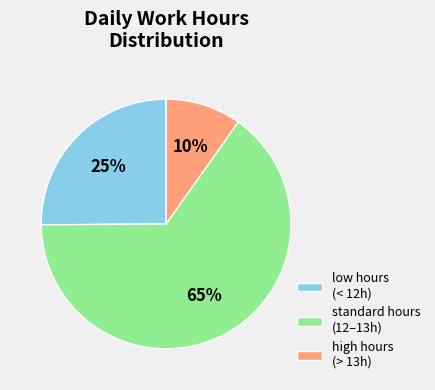

Which slice is the largest?

standard hours (12–13h)